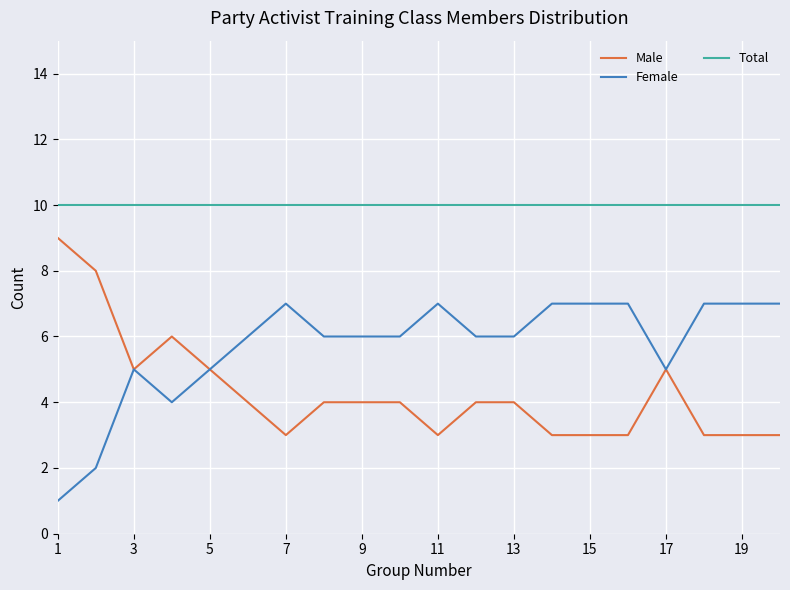

True or false: Total and Male intersect in this chart.

False